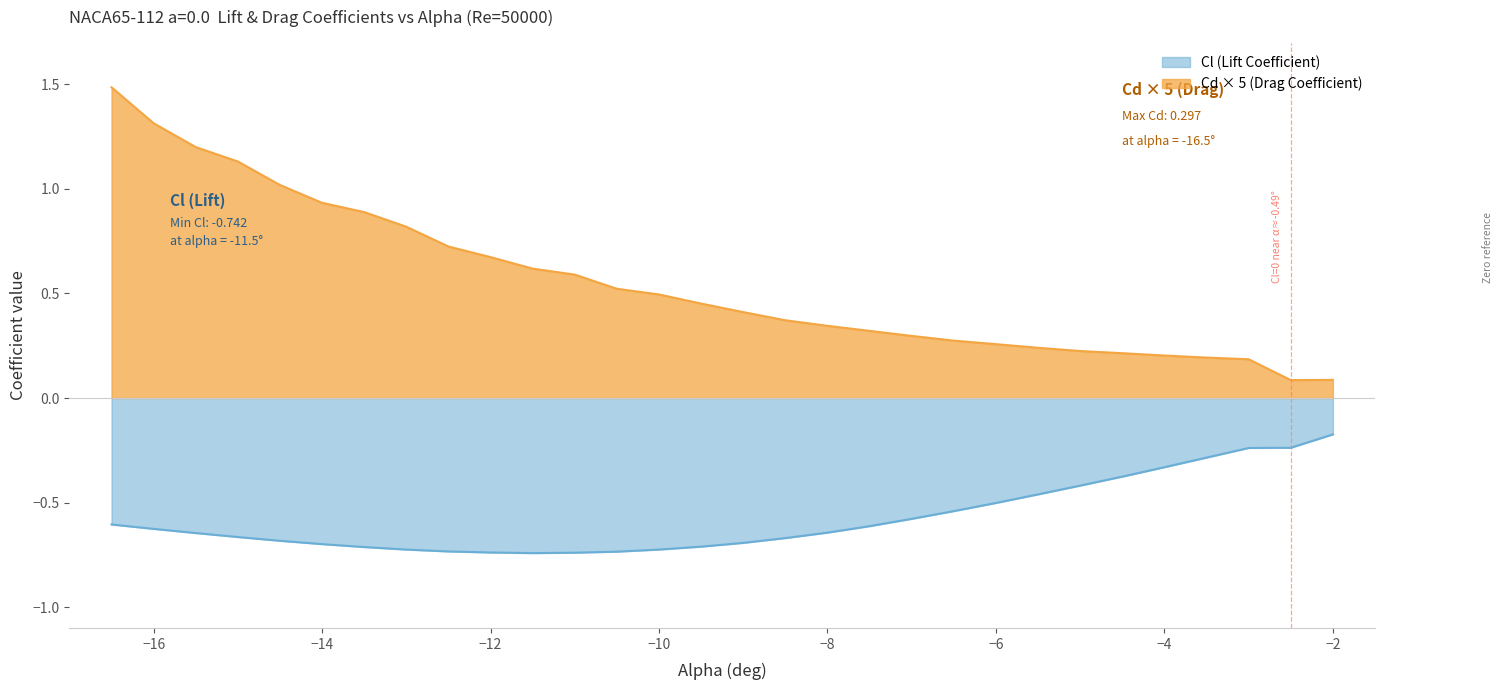

What is the difference between the highest and lowest values at −12?

1.4